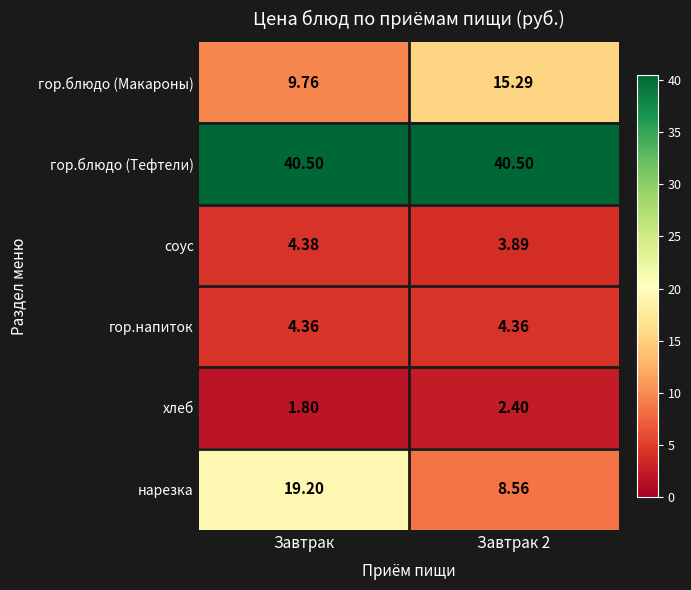

At which label is гор.блюдо (Макароны) closest to 12?

Завтрак